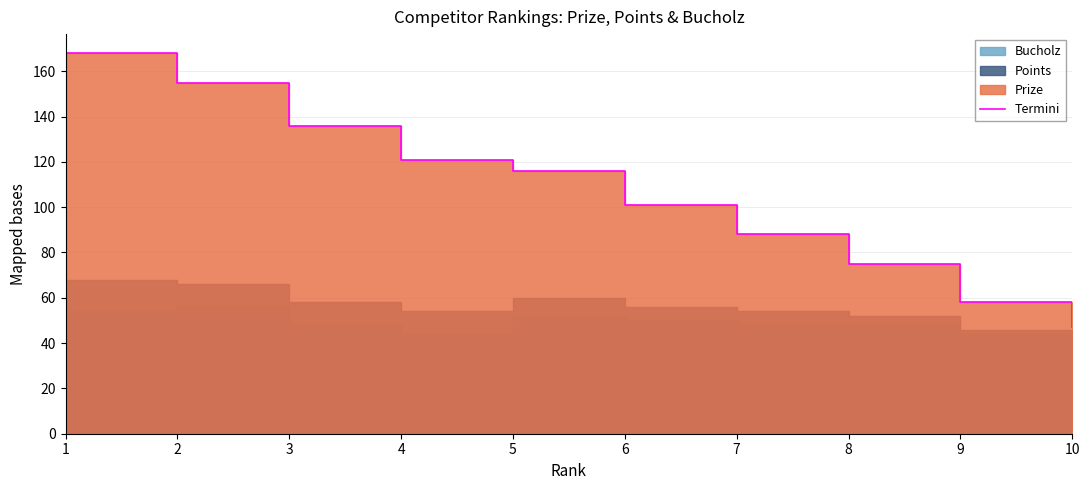

What is the difference between the maximum and minimum values?

121